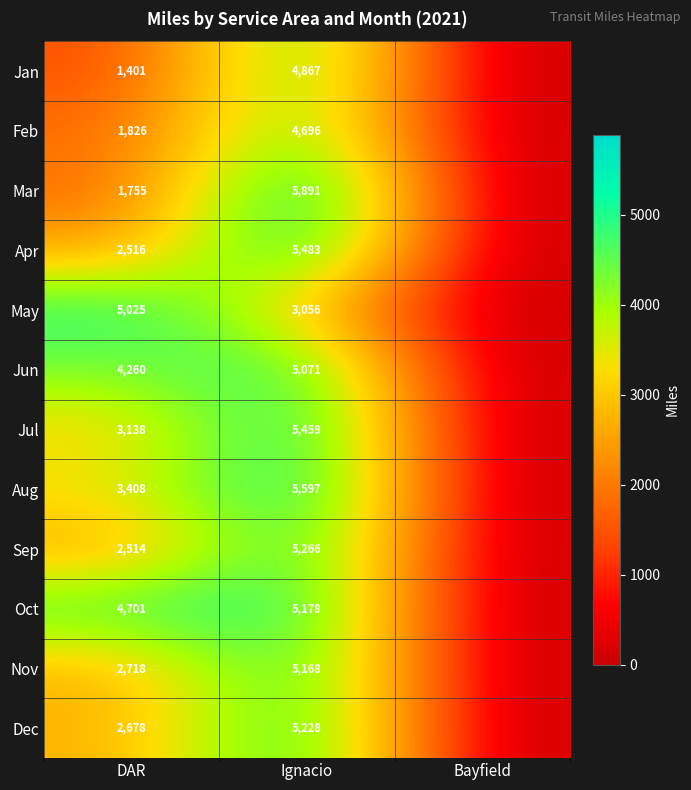

At how many categories does at least one series exceed 4779?

2